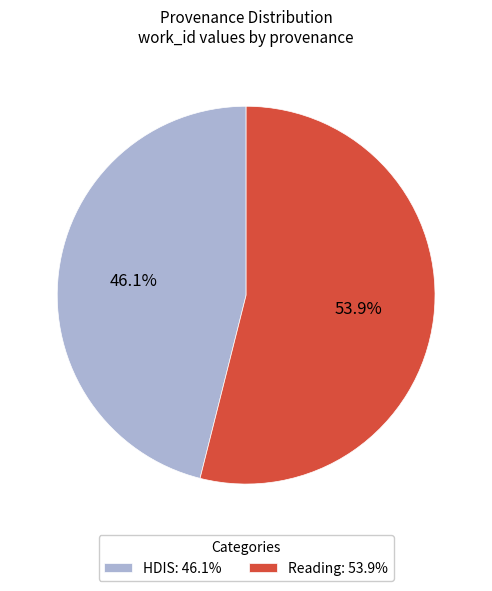

Between HDIS: 46.1% and Reading: 53.9%, which is larger?

Reading: 53.9%